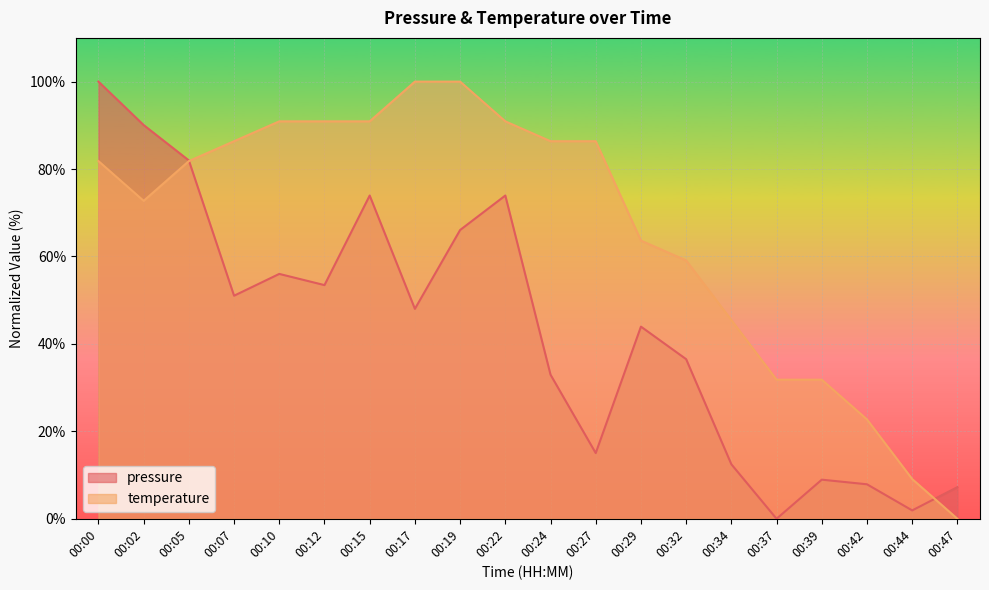

At which category is the sum across all series the highest?

00:00